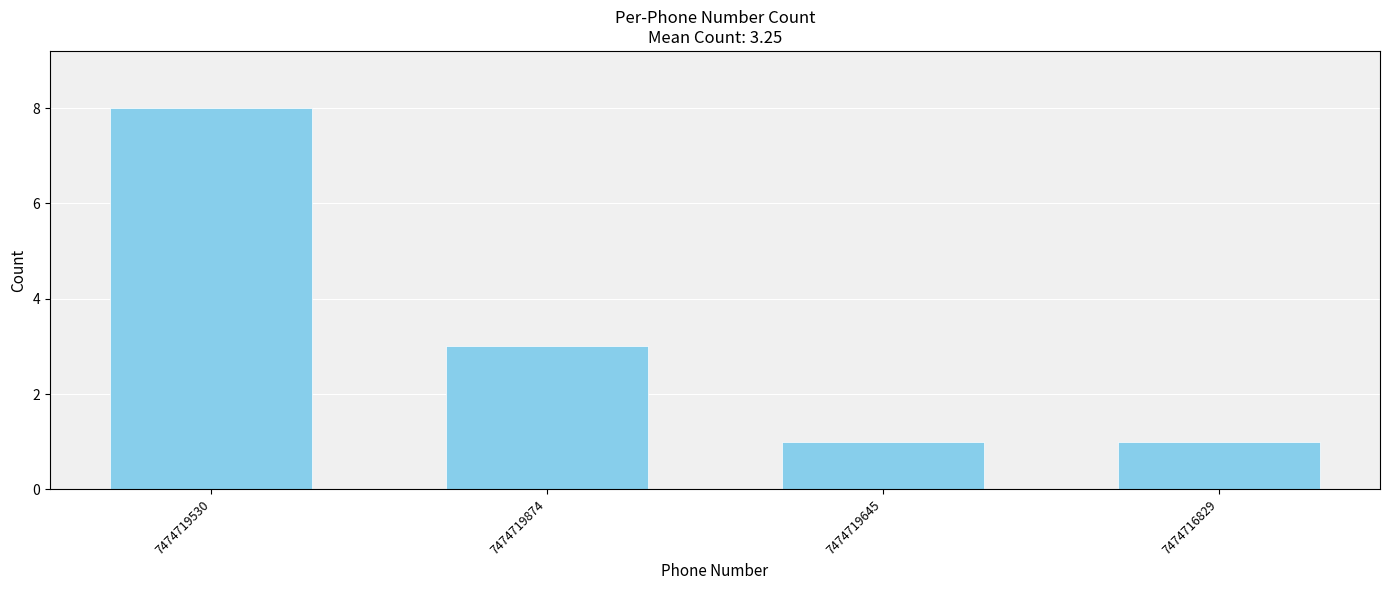

The chart shows a value of 8 at 7474719530. True or false?

True